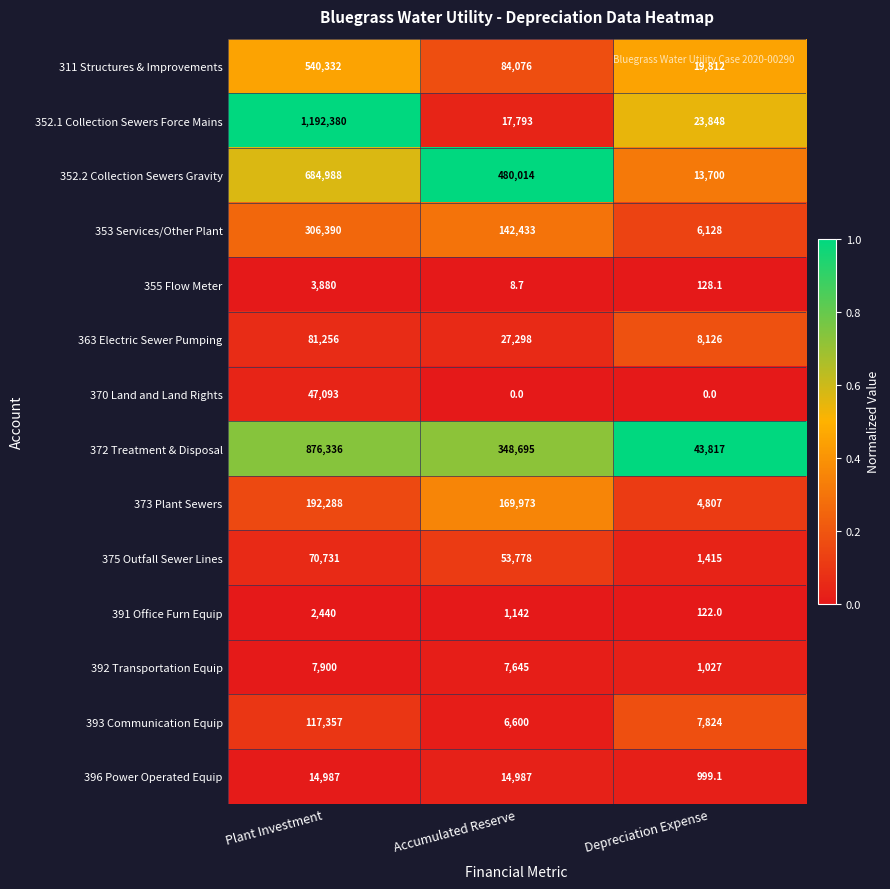

What is the maximum value shown in the chart?

1192380.0